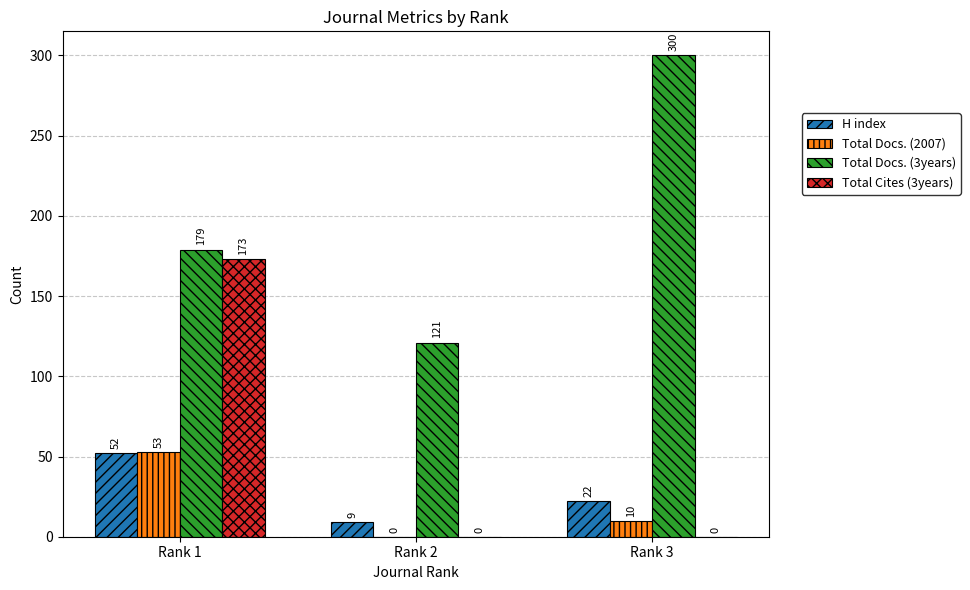

What is the average value of the H index series?

28